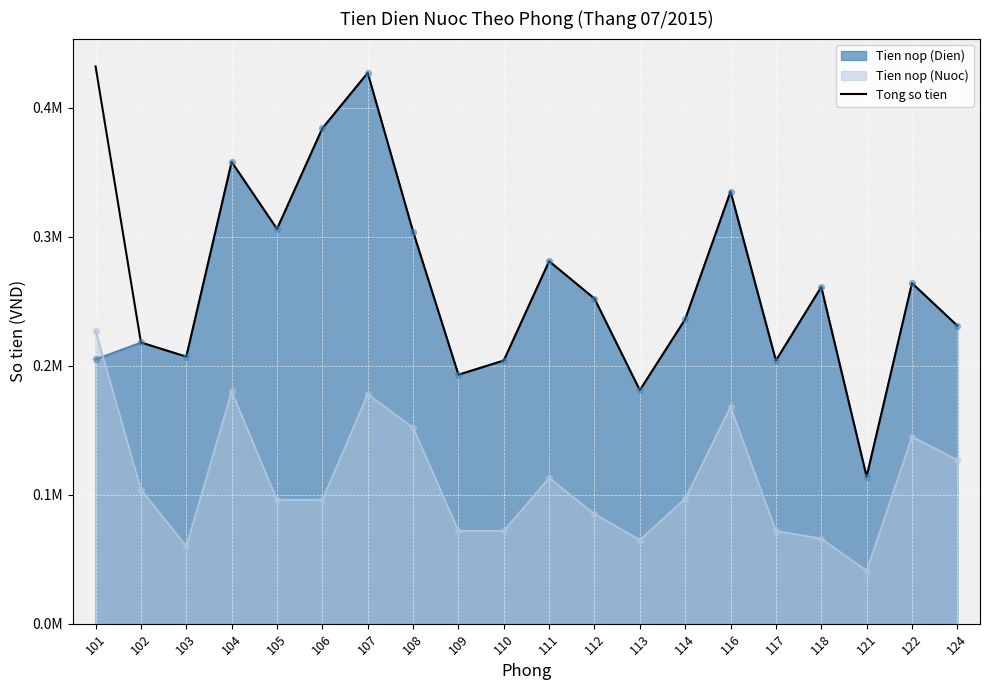

Between 105 and 113, which is larger?

105